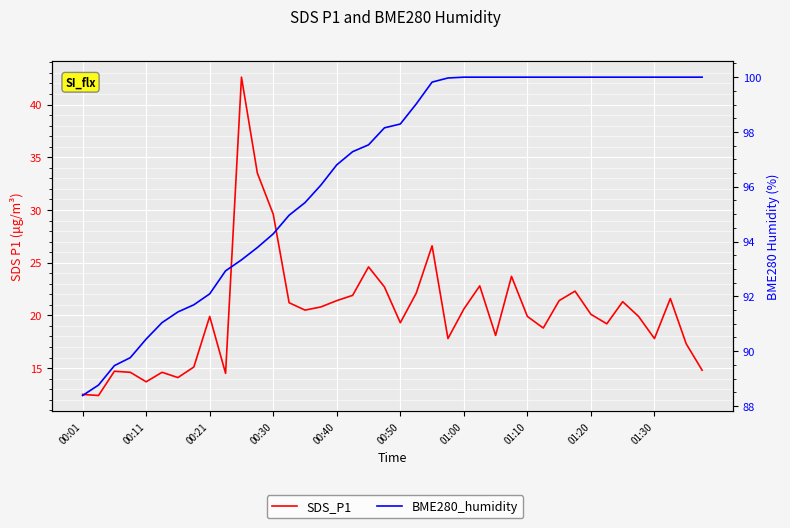

Is this an area chart (filled region under the line)?

No